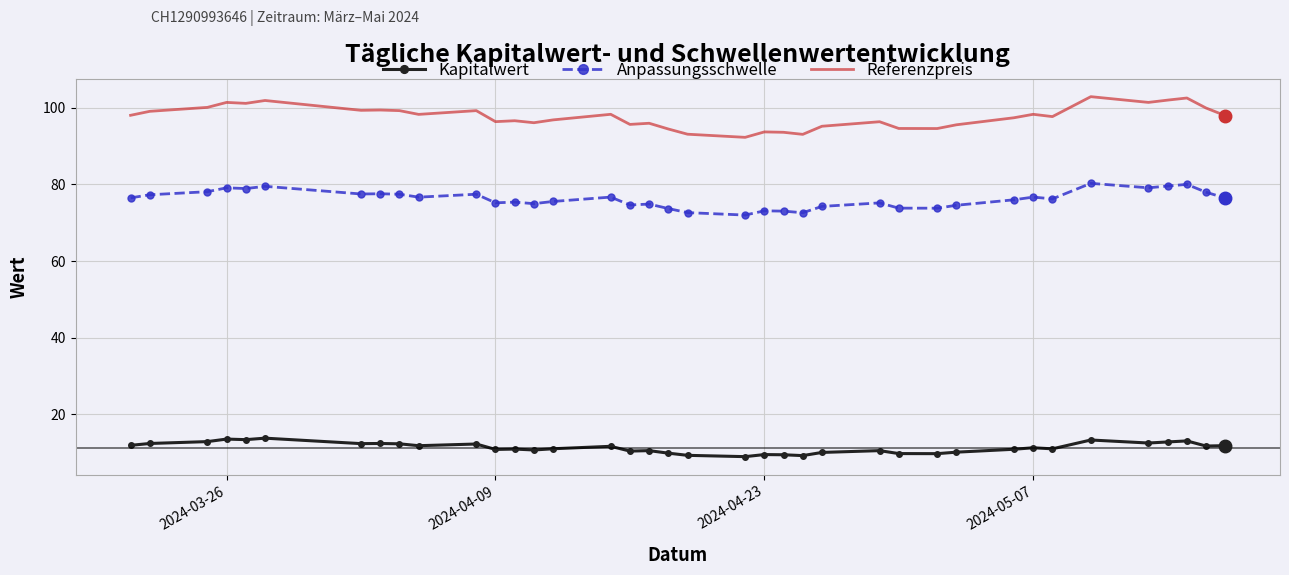

True or false: Anpassungsschwelle and Kapitalwert cross at least once.

False